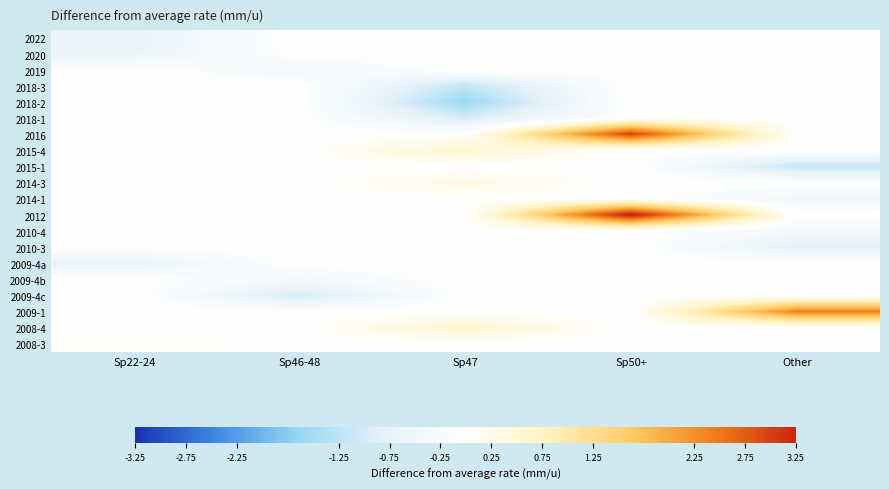

What is the total value across all series at Other?

-0.5